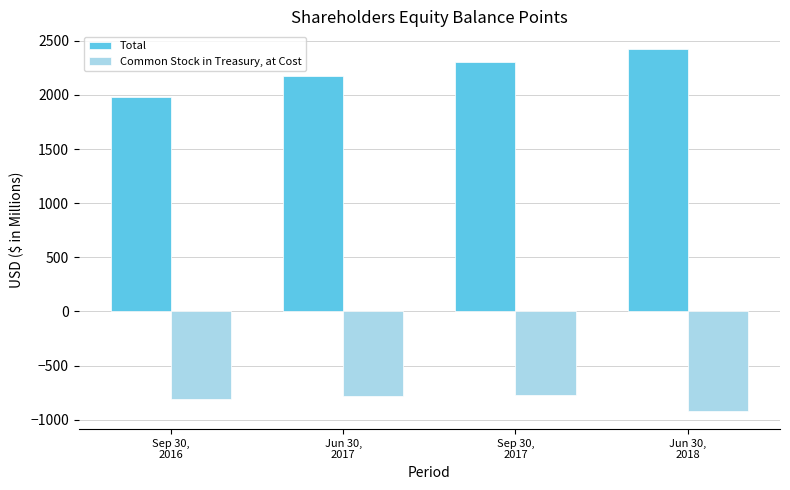

How many data points in Total are less than 2307?

2